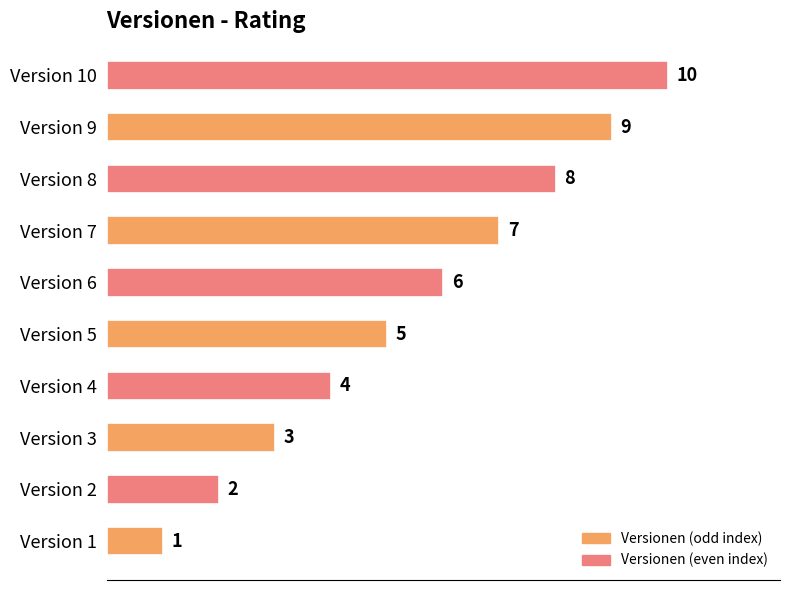

What is the change in value from Version 3 to Version 8?

+5